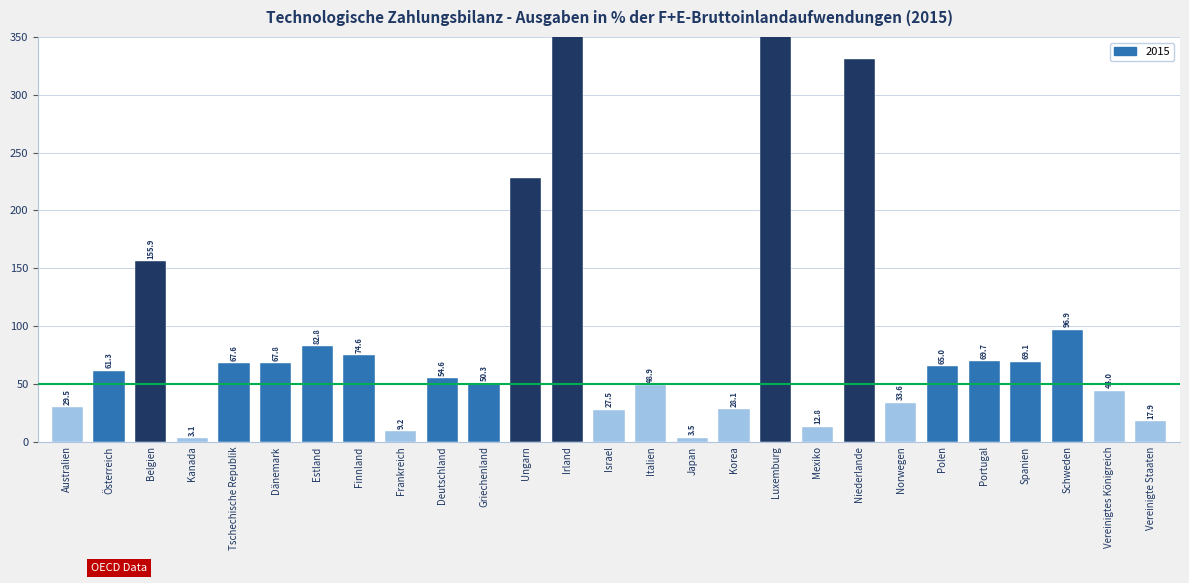

Which category has the highest value across all series?

Irland